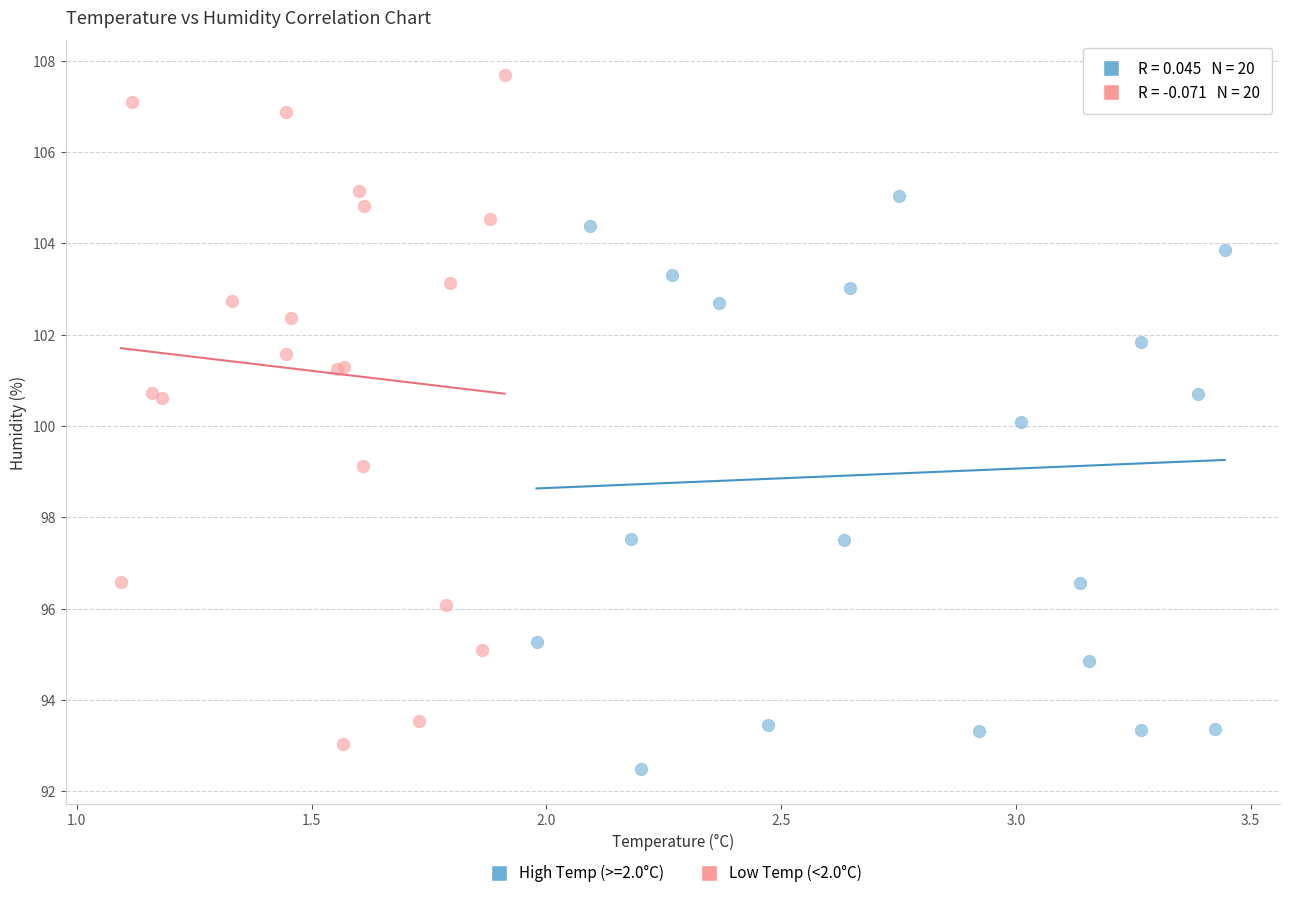

Which series has the widest spread of Y values?

Low Temp (<2.0°C)